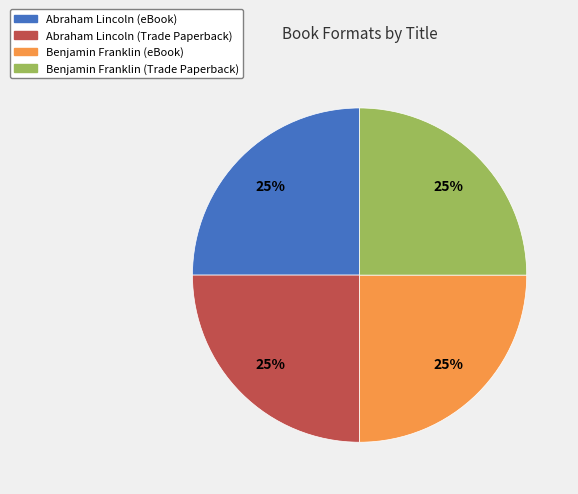

Is there any slice that represents more than half of the pie?

No